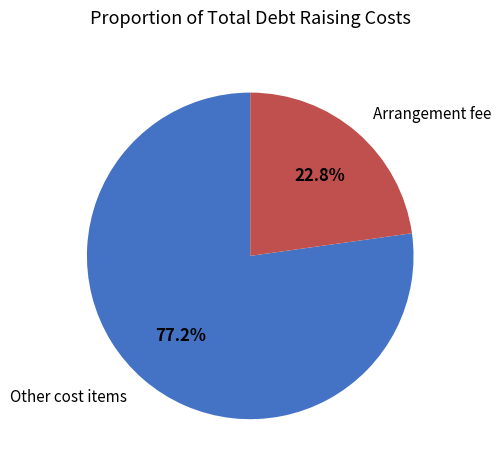

Is there any slice that represents more than half of the pie?

Yes